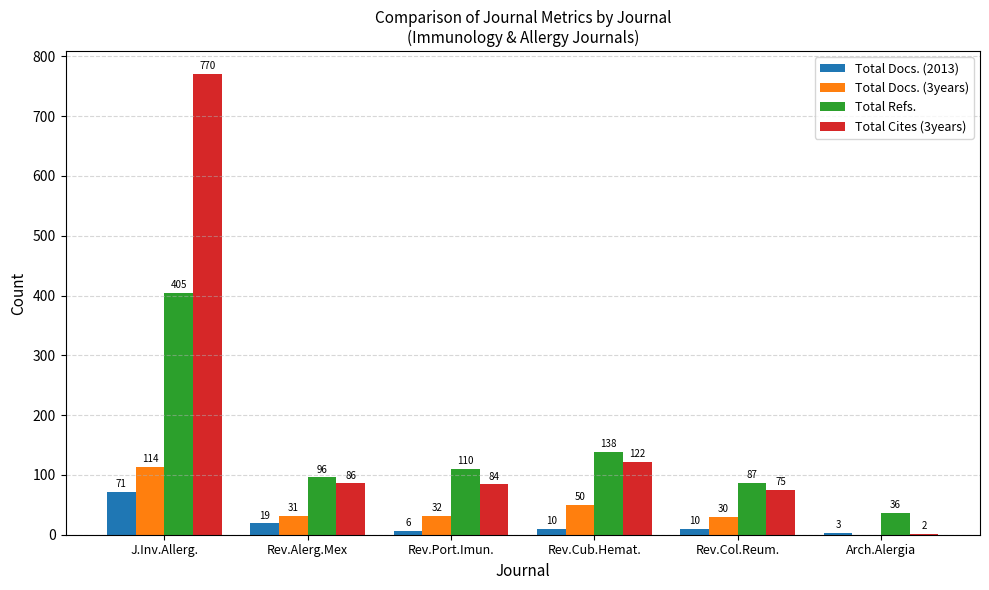

At which category is the sum across all series the highest?

J.Inv.Allerg.